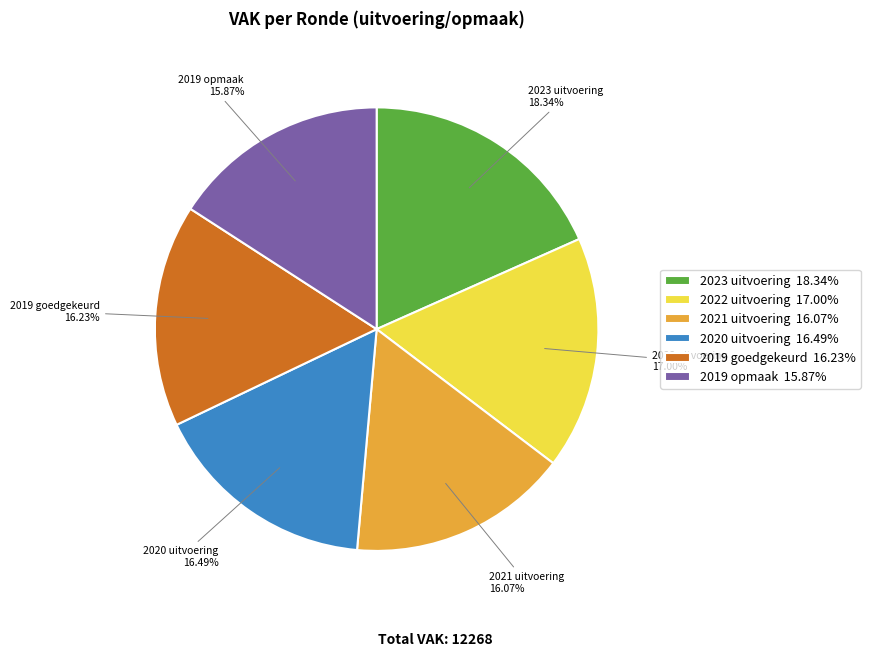

Between 2020 uitvoering 16.49% and 2022 uitvoering 17.00%, which is larger?

2022 uitvoering 17.00%